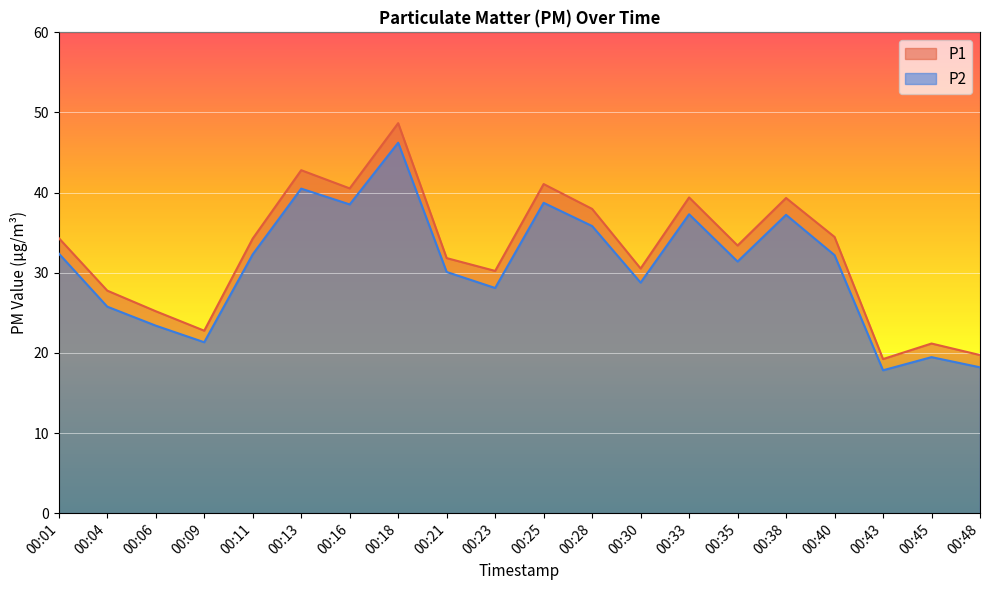

Is the value of P2 at 00:18 greater than the value of P1 at 00:04?

Yes